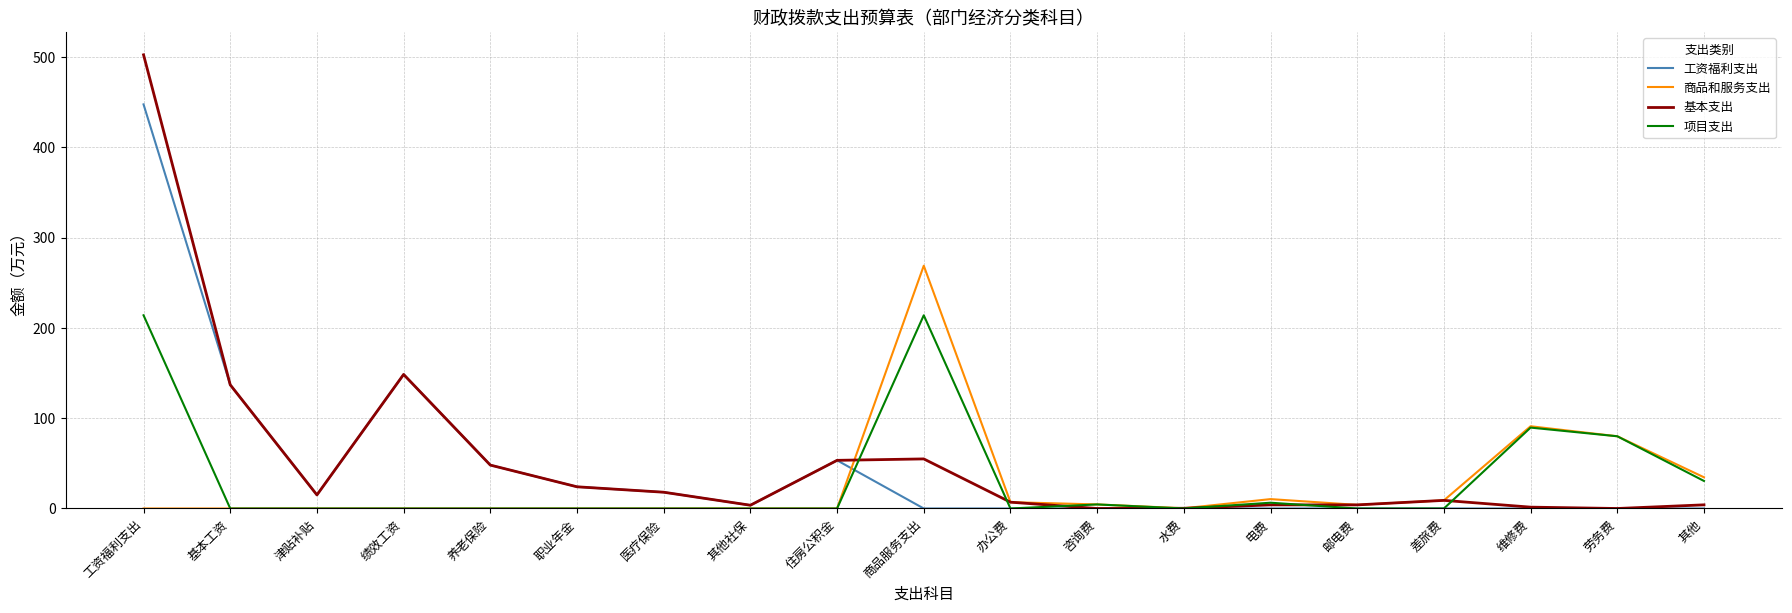

List the series in order of their peak value, highest first.

基本支出, 工资福利支出, 商品和服务支出, 项目支出